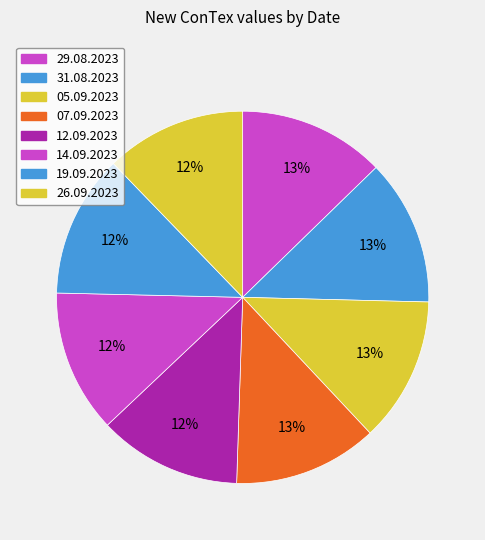

What percentage is NOT represented by 12.09.2023?

87.6%